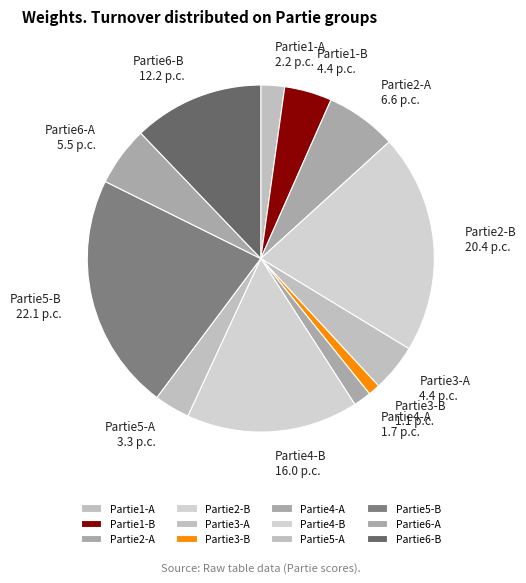

Which category has the biggest portion of the pie?

Partie5-B